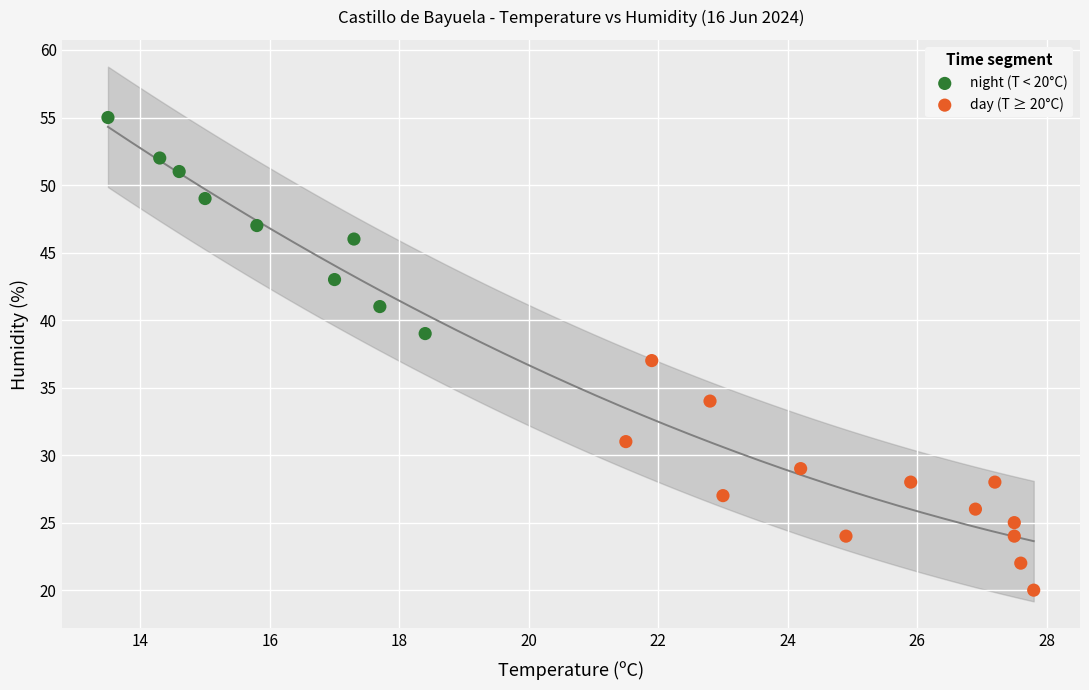

Which series reaches the maximum Y coordinate?

night (T < 20°C)